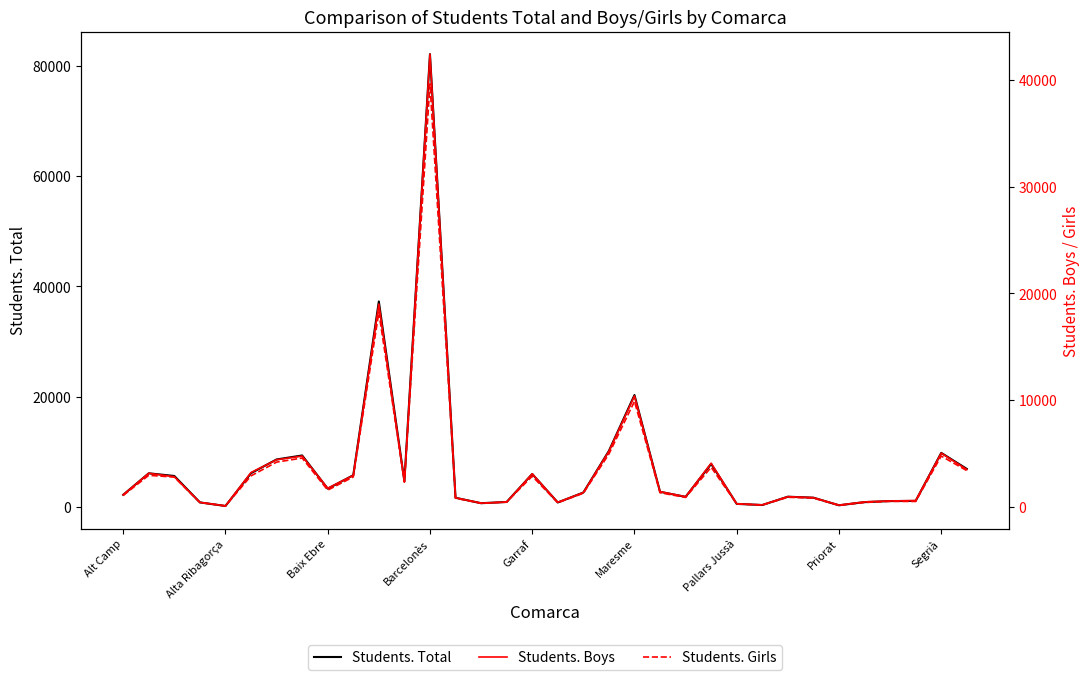

What is the sum of all Students. Girls values?

121992